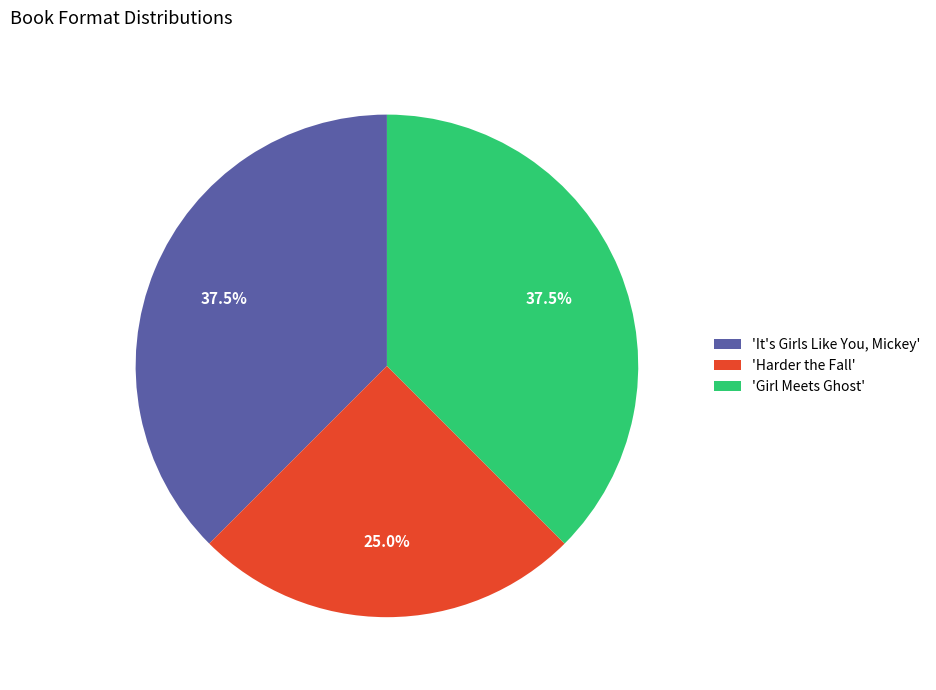

What percentage is NOT represented by 'It's Girls Like You, Mickey'?

62.5%